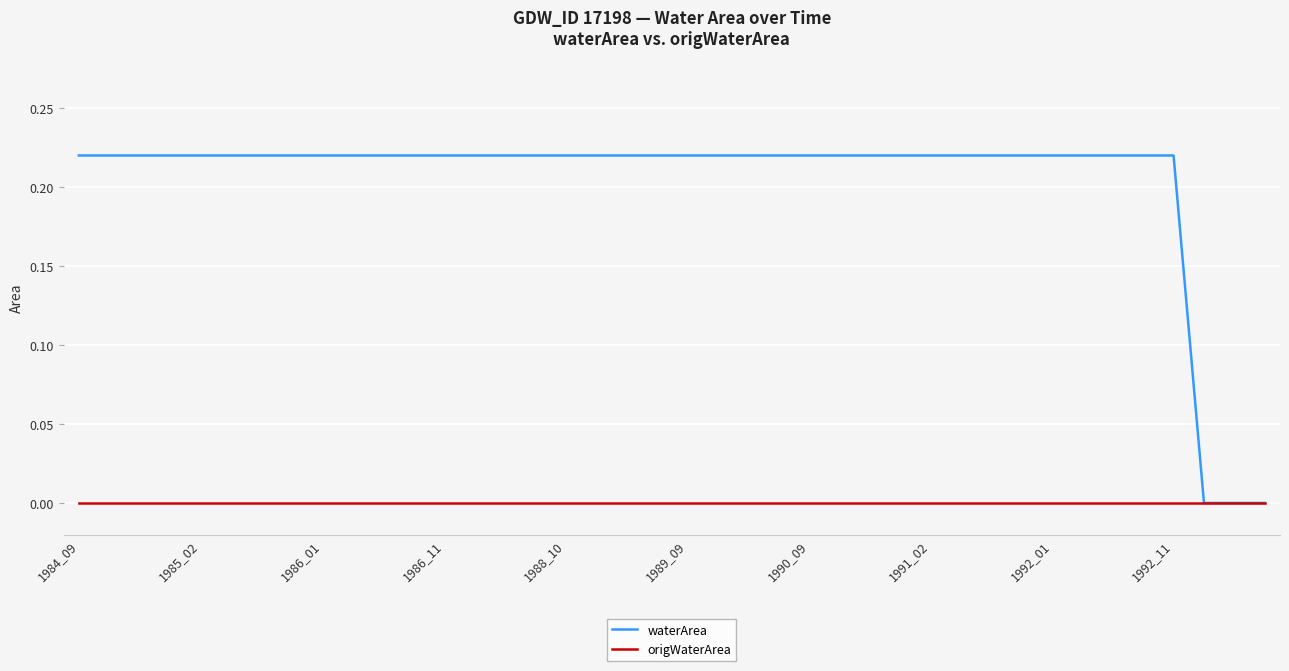

Which series has the largest total across all categories?

waterArea